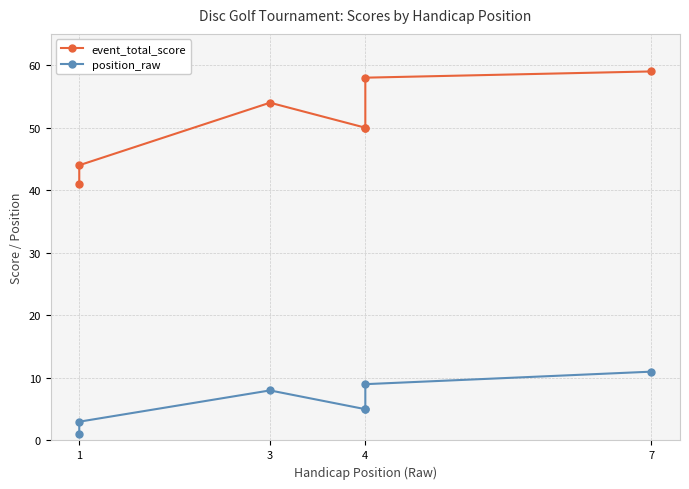

Between 4 and 5, which series saw the biggest shift?

event_total_score